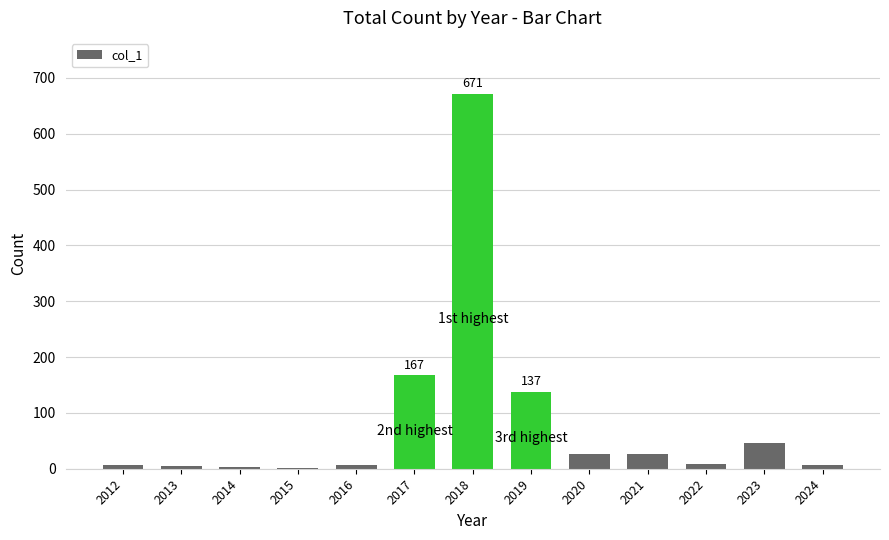

What is the greatest value displayed?

671